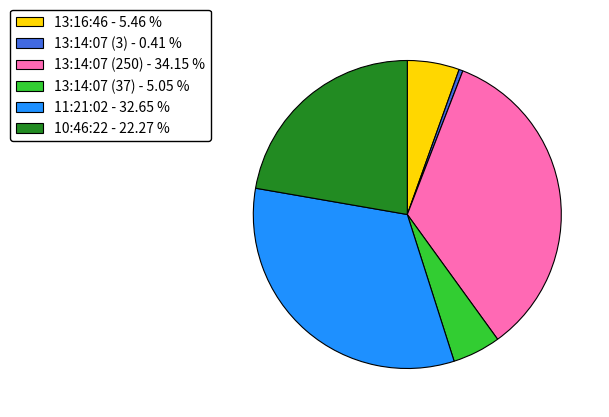

Does 13:14:07 (37) - 5.05 % account for over 50% of the chart?

No